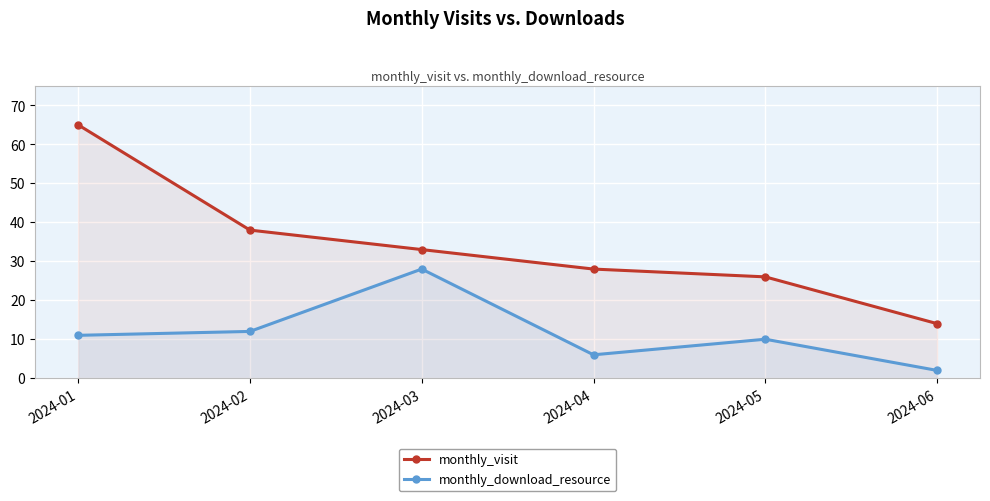

Count the number of categories in the chart.

6